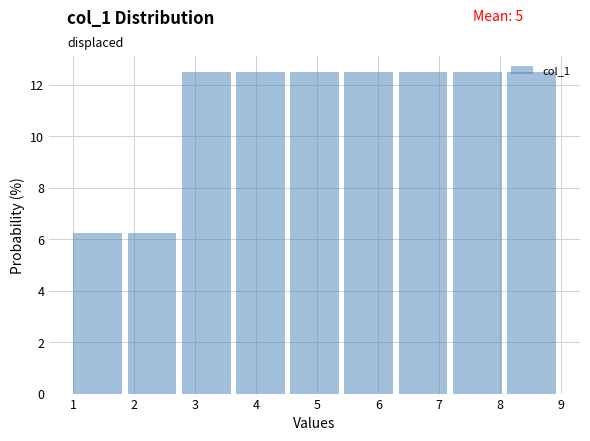

Reading left to right, transcribe this chart: for each bar, give the range it covers on the x-axis and its height. Neither the bar edges nor the heights are printed on the chart, so give them approximately, as read against the axes.

1.0 to 1.9: 6.2
1.9 to 2.8: 6.2
2.8 to 3.7: 12.6
3.7 to 4.6: 12.6
4.6 to 5.4: 12.6
5.4 to 6.3: 12.6
6.3 to 7.2: 12.6
7.2 to 8.1: 12.6
8.1 to 9.0: 12.6